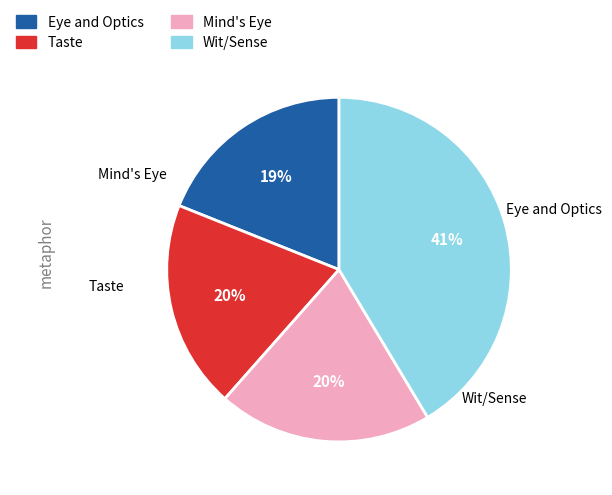

The Mind's Eye slice represents 33% of the pie. True or false?

False